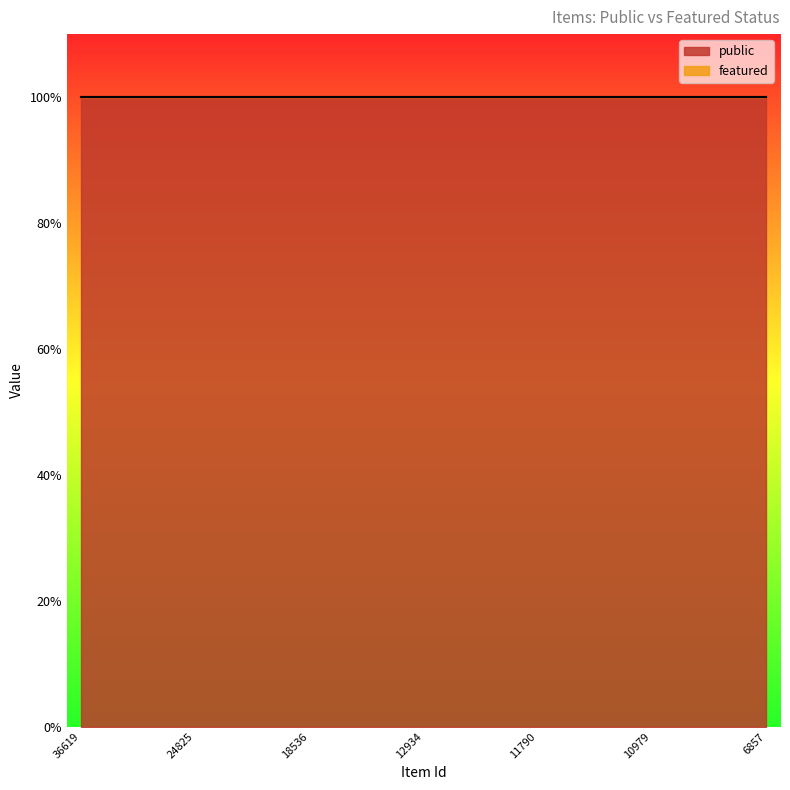

What is the average value of the public series?

1